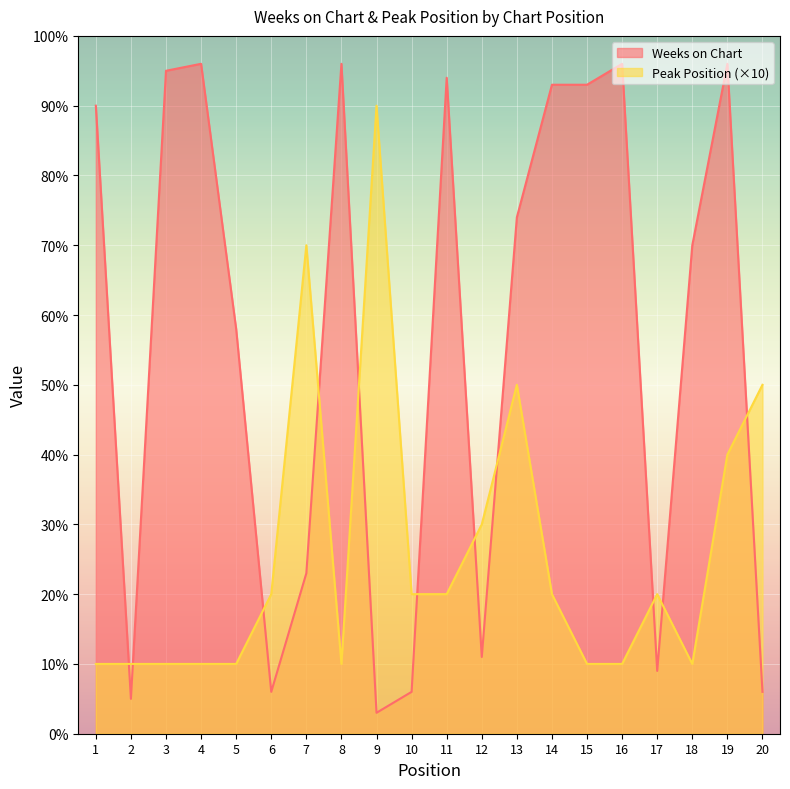

How many interior local valleys does the Peak Position series have?

2